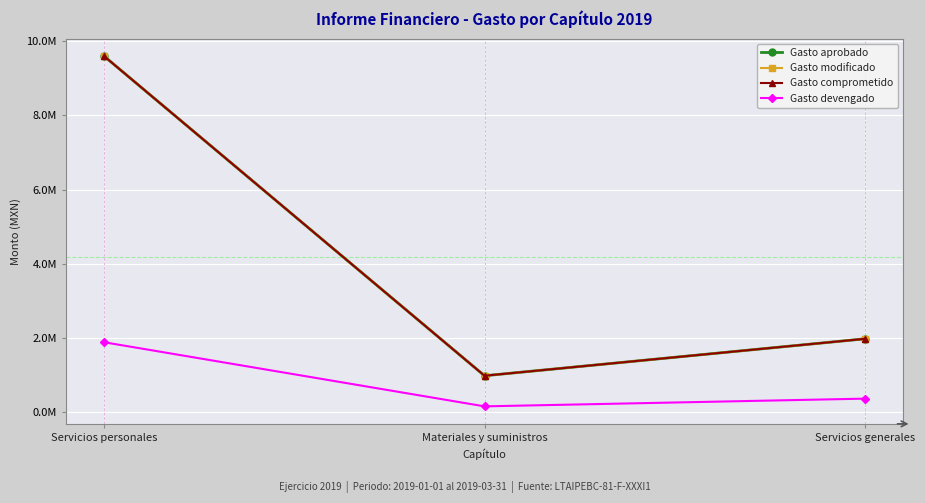

Is this an area chart (filled region under the line)?

No